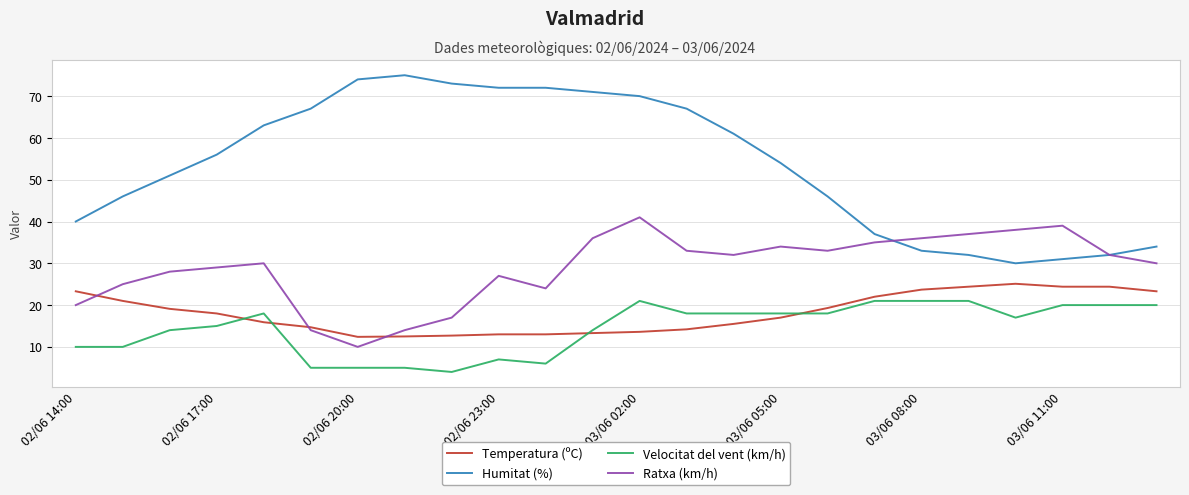

Which series has the widest spread of values?

Humitat (%)